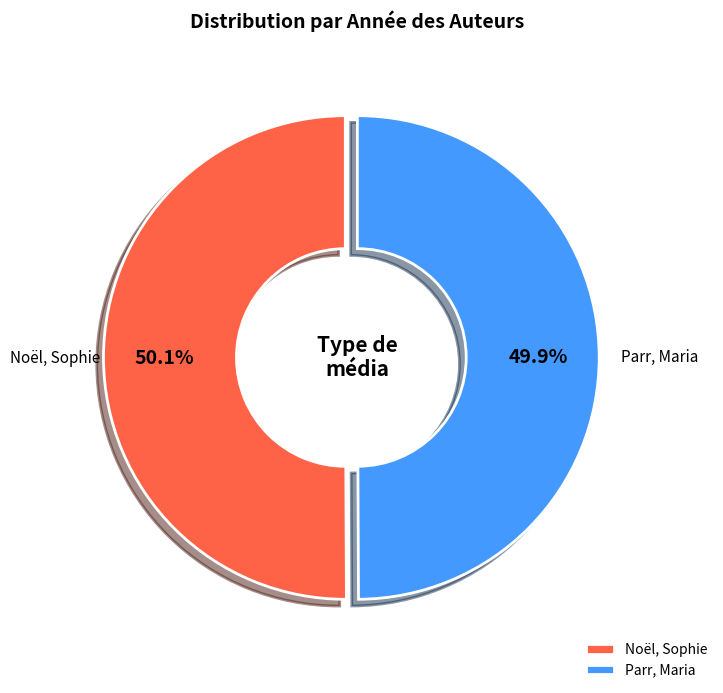

Is there any slice that represents more than half of the pie?

Yes